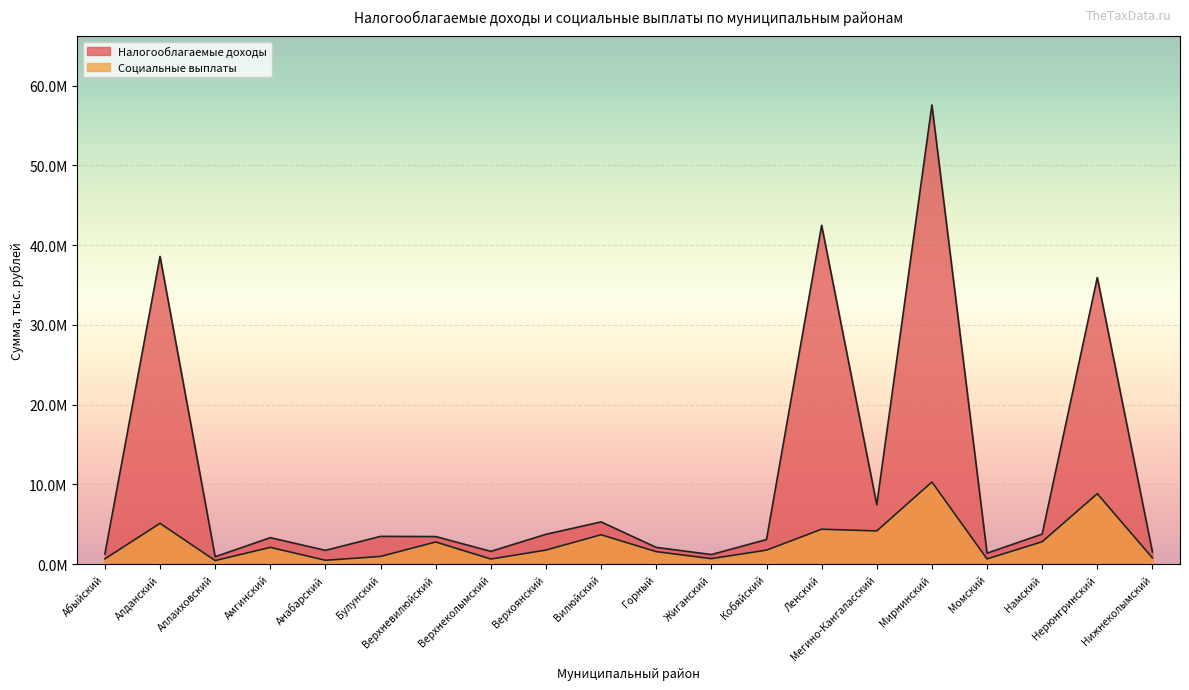

How many data points in Социальные выплаты are above 1773960?

10